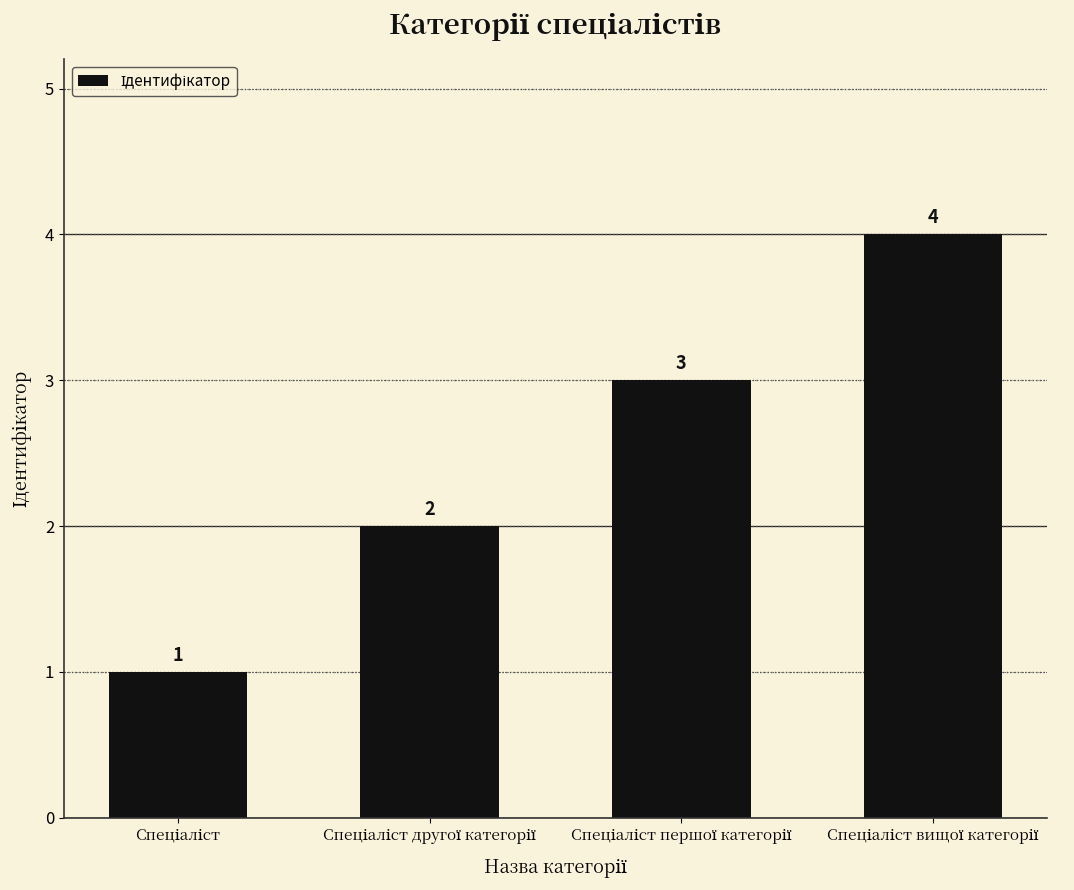

What is the sum of all values?

10